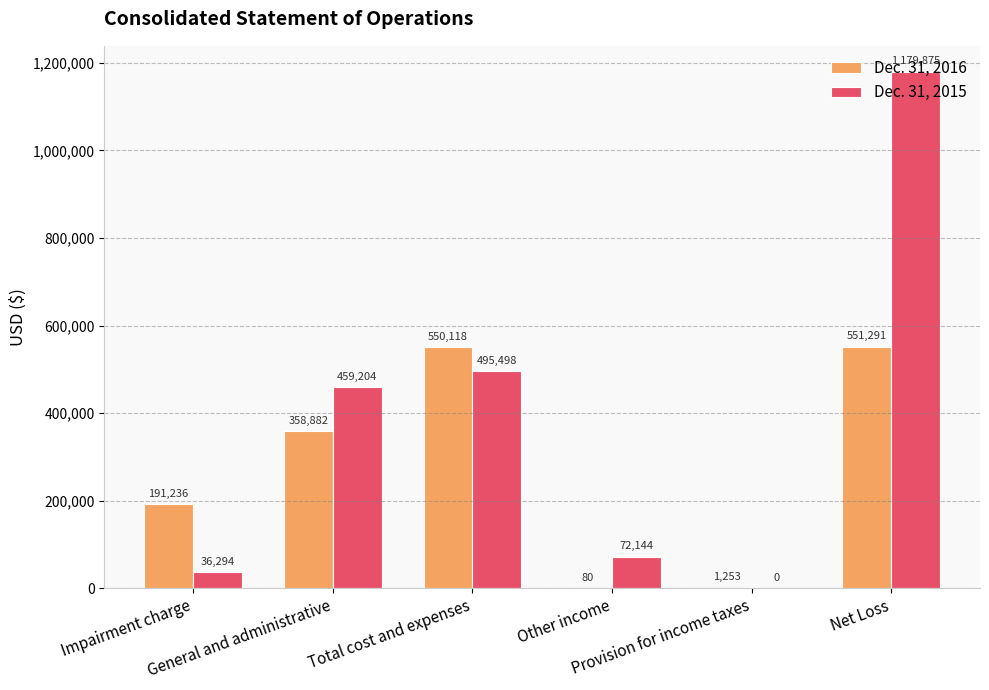

What is the sum of all Dec. 31, 2016 values?

1652860